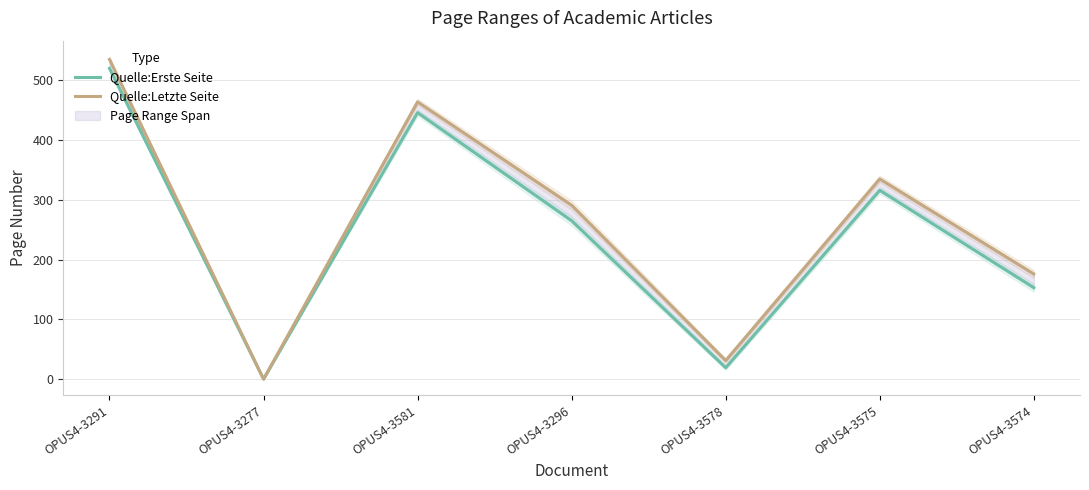

What is the label of the 7th point from the right?

OPUS4-3291